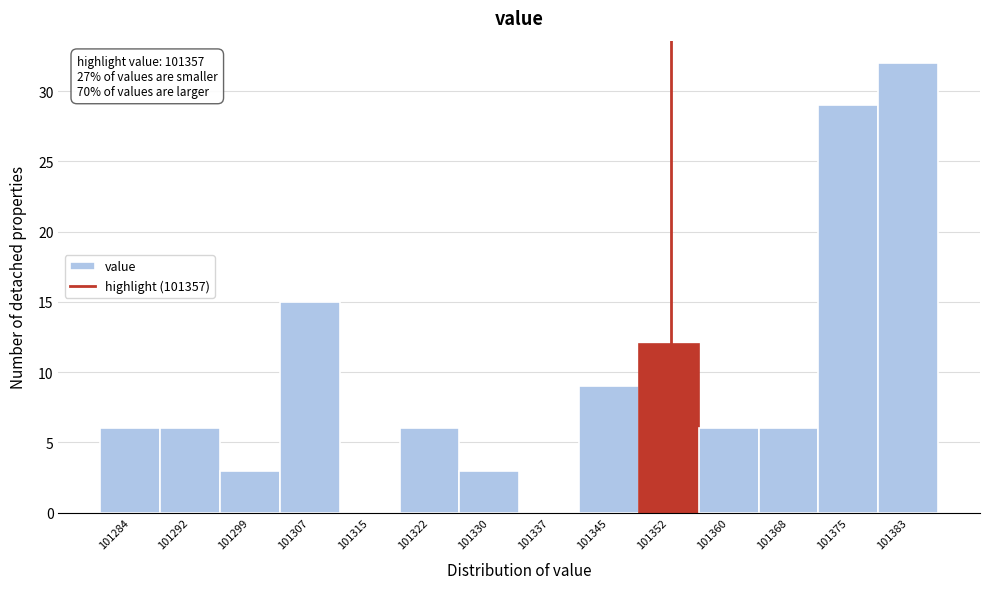

Reading left to right, extract all data points from this chart.

101284=6	101292=6	101299=3	101307=15	101315=0	101322=6	101330=3	101337=0	101345=9	101352=12	101360=6	101368=6	101375=29	101383=32